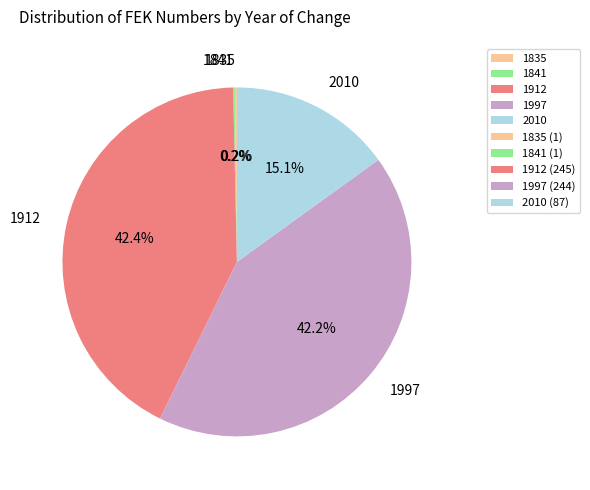

To the nearest percent, what portion does 2010 represent?

15%